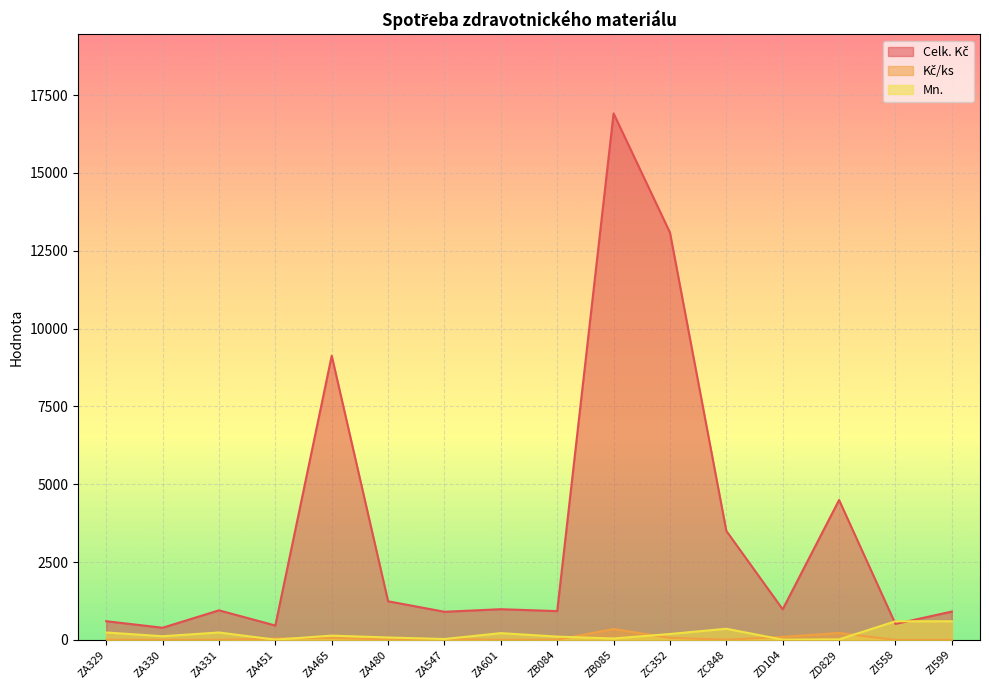

Reading left to right, transcribe all the data shown in this chart.

Celk. Kč: 602.4	392.4	951.6	463.2	9128.0	1242.4	905.1	987.8	926.6	16909.6	13084.6	3502.8	983.8	4494.5	514.0	912.0
Kč/ks: 2.5	3.3	4.0	46.3	65.2	15.5	30.2	4.5	8.6	352.3	68.2	9.7	98.4	224.7	0.9	1.5
Mn.: 240.0	120.0	240.0	10.0	140.0	80.0	30.0	220.0	108.0	48.0	192.0	360.0	10.0	20.0	600.0	600.0